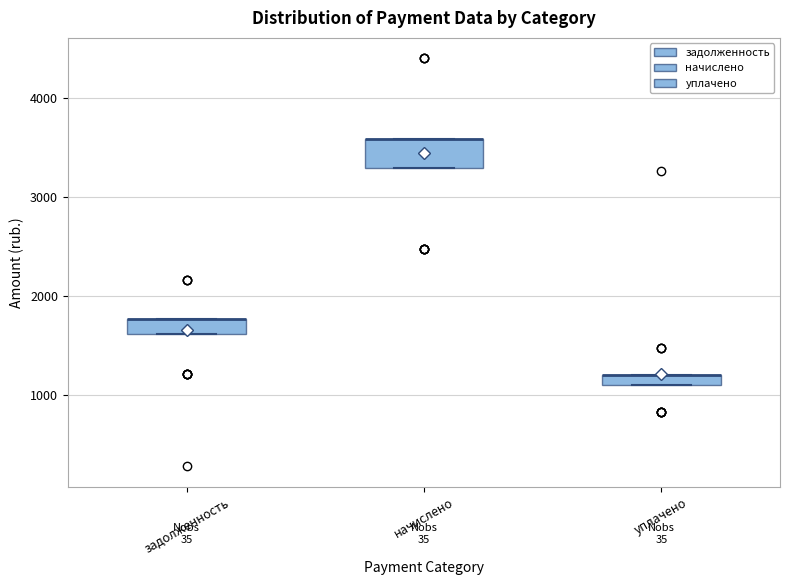

Where is the lower edge of the box for уплачено on the y-axis? The values are not printed on the chart, so give them approximately, as read against the axis.

1100